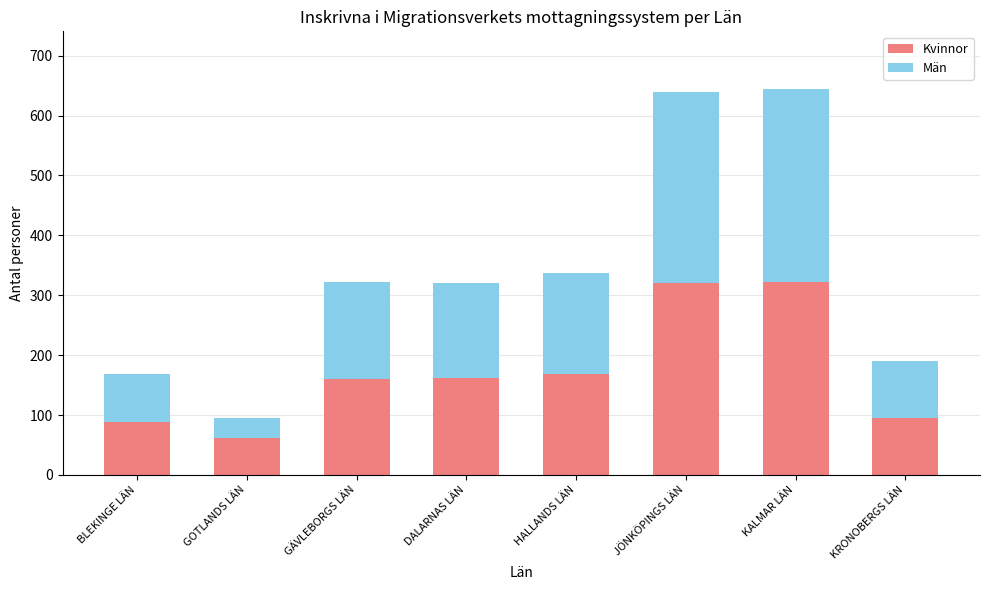

What is the total value across all series at GOTLANDS LÄN?

95